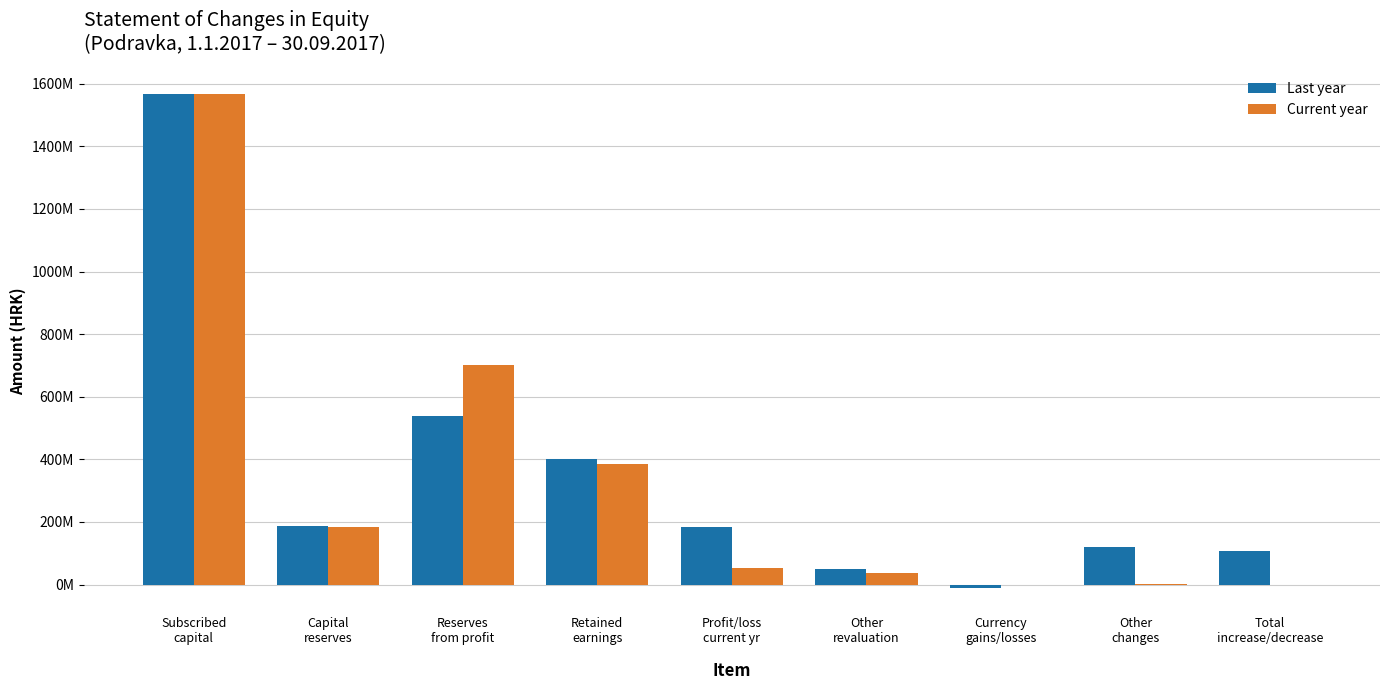

Reading left to right, extract all data points from this chart.

Last year: 1566400660.0	187400085.0	540103118.0	400872825.0	182399657.6	49218042.0	-10429400.0	119068102.0	108638702.0
Current year: 1566400660.0	182353606.5	702252236.1	385052343.6	54092077.9	36310085.9	-1012420.0	1079042.0	66622.0